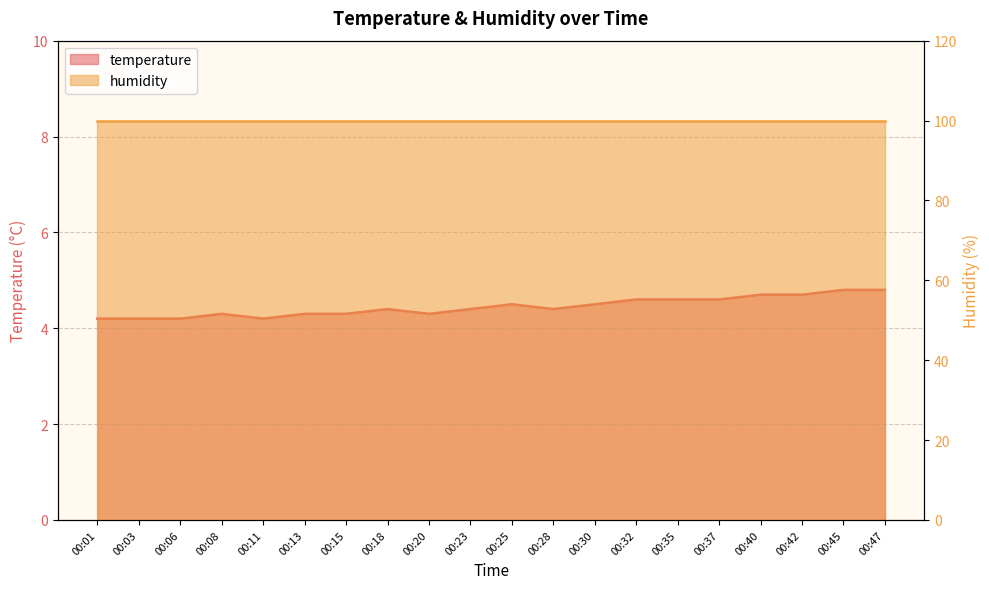

Which category has the lowest value across all series?

00:01